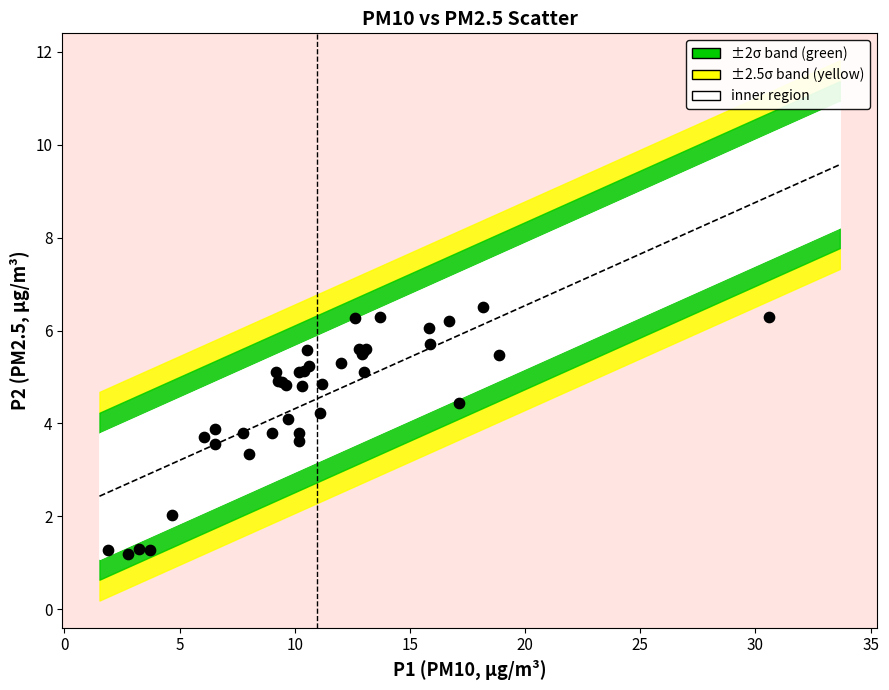

What Y value in the scatter plot is closest to 3?

3.4